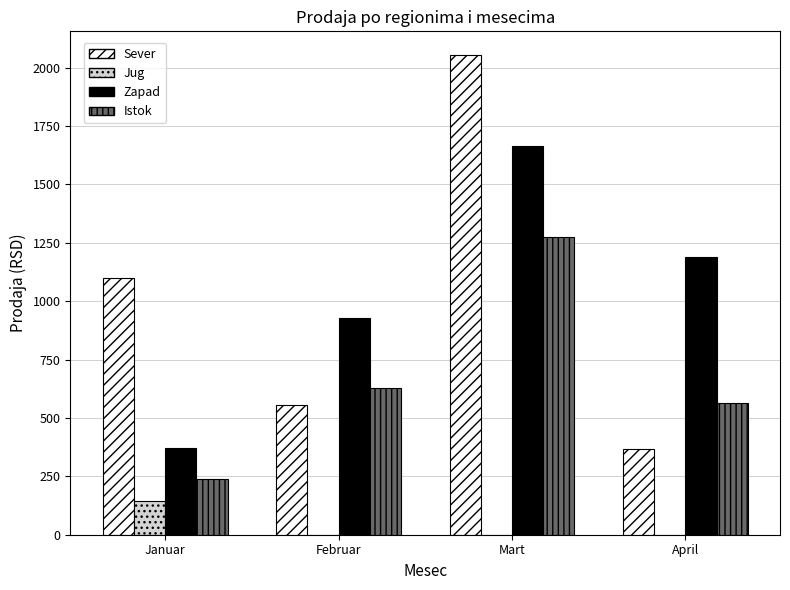

Which series changed the most between Mart and April?

Sever